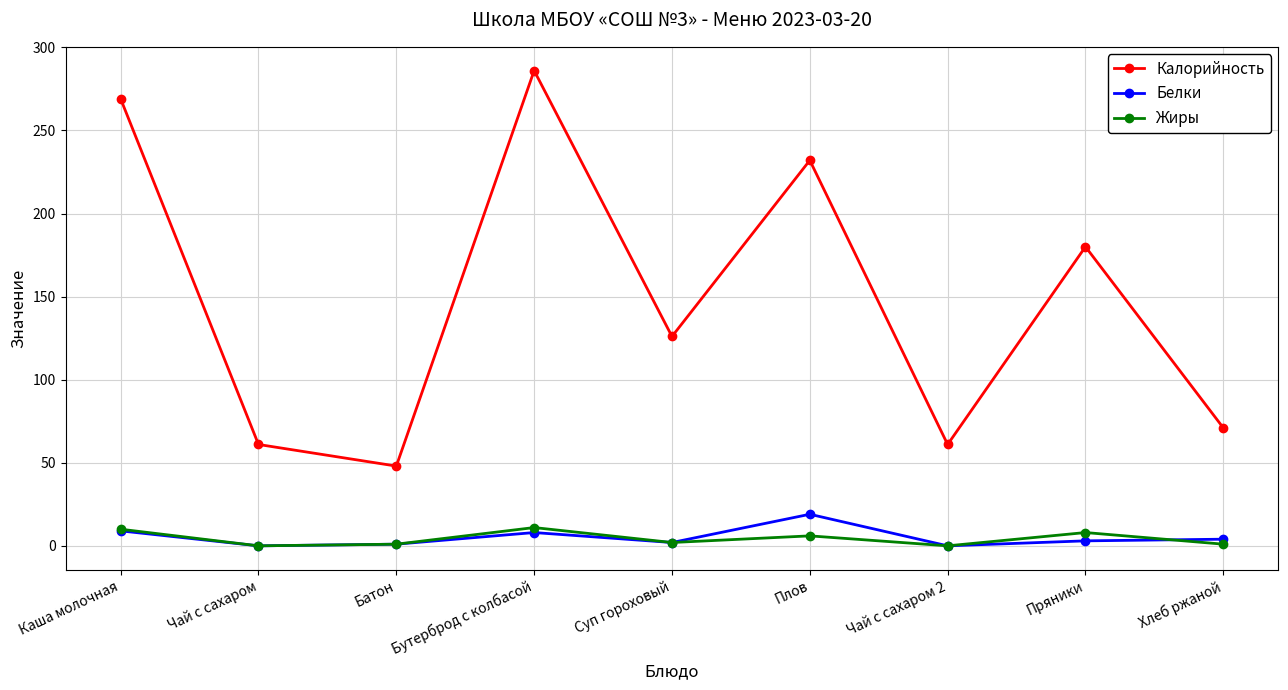

Is it true that Калорийность equals 61 at Чай с сахаром 2?

True